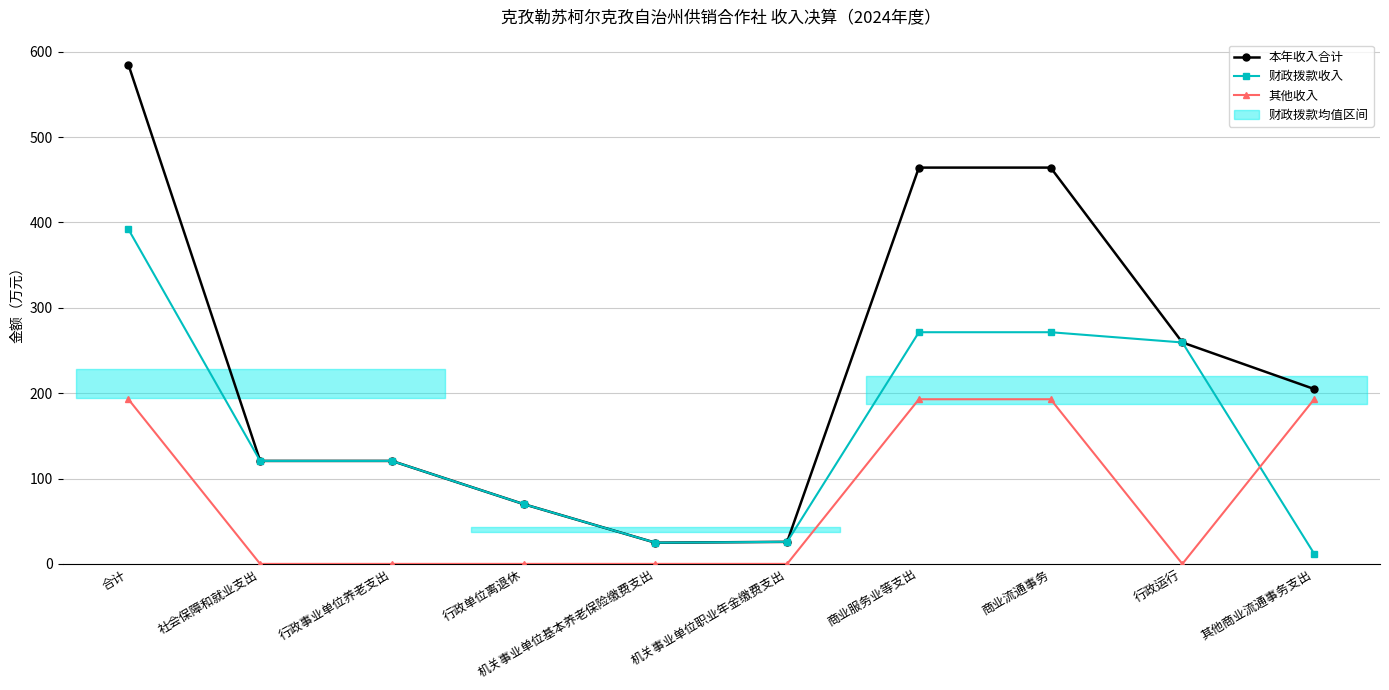

At which label does 财政拨款收入 first exceed 120?

合计